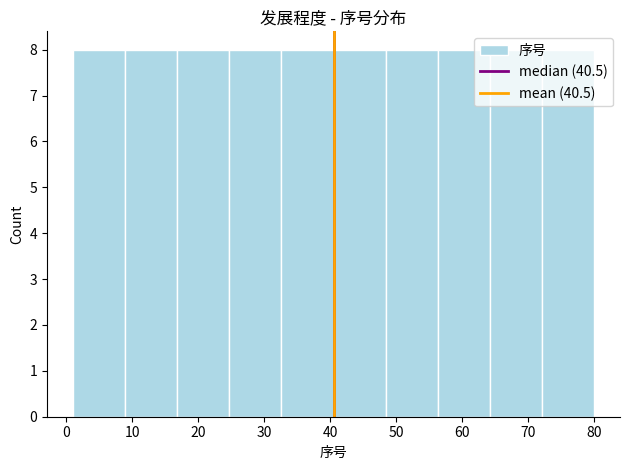

Reading left to right, transcribe this chart: for each bar, give the range it covers on the x-axis and its height. Neither the bar edges nor the heights are printed on the chart, so give them approximately, as read against the axes.

1.0 to 8.9: 8
8.9 to 16.8: 8
16.8 to 24.7: 8
24.7 to 32.6: 8
32.6 to 40.5: 8
40.5 to 48.4: 8
48.4 to 56.3: 8
56.3 to 64.2: 8
64.2 to 72.1: 8
72.1 to 80.0: 8